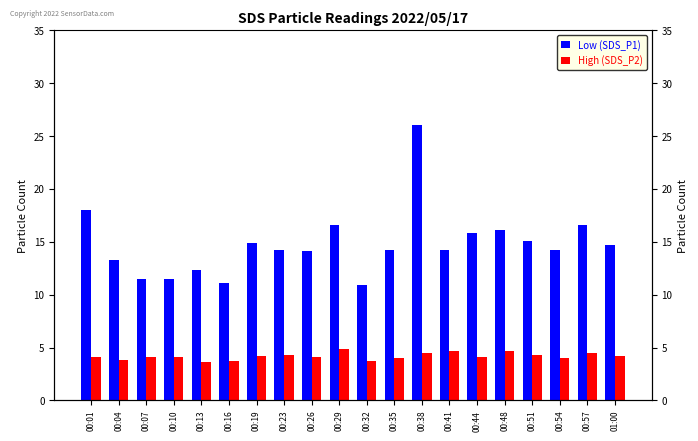

What position from the left is 00:57?

19